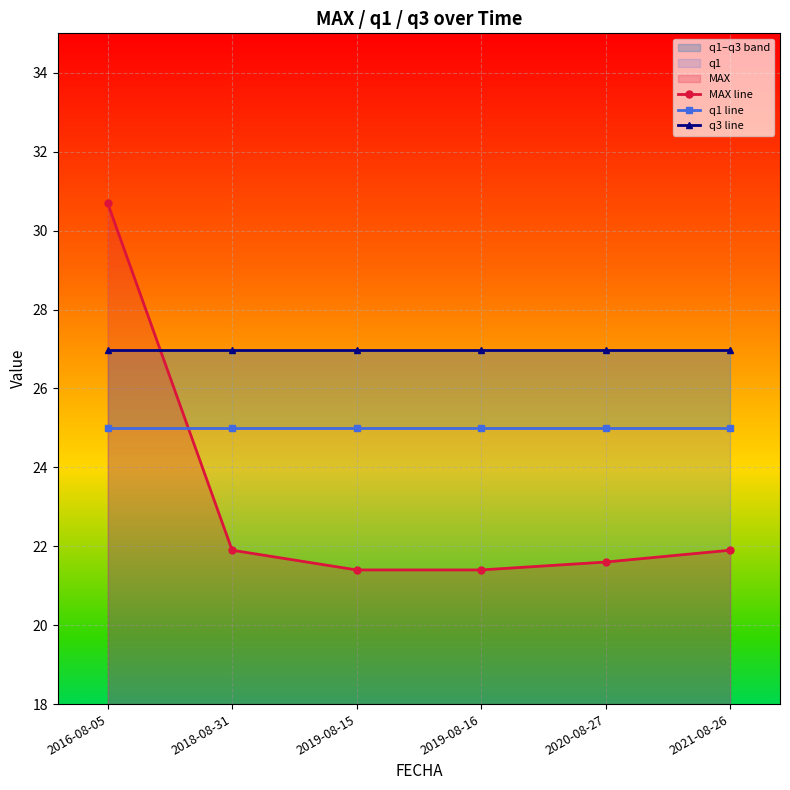

The MAX line series shows 4.4 at 2021-08-26. True or false?

False